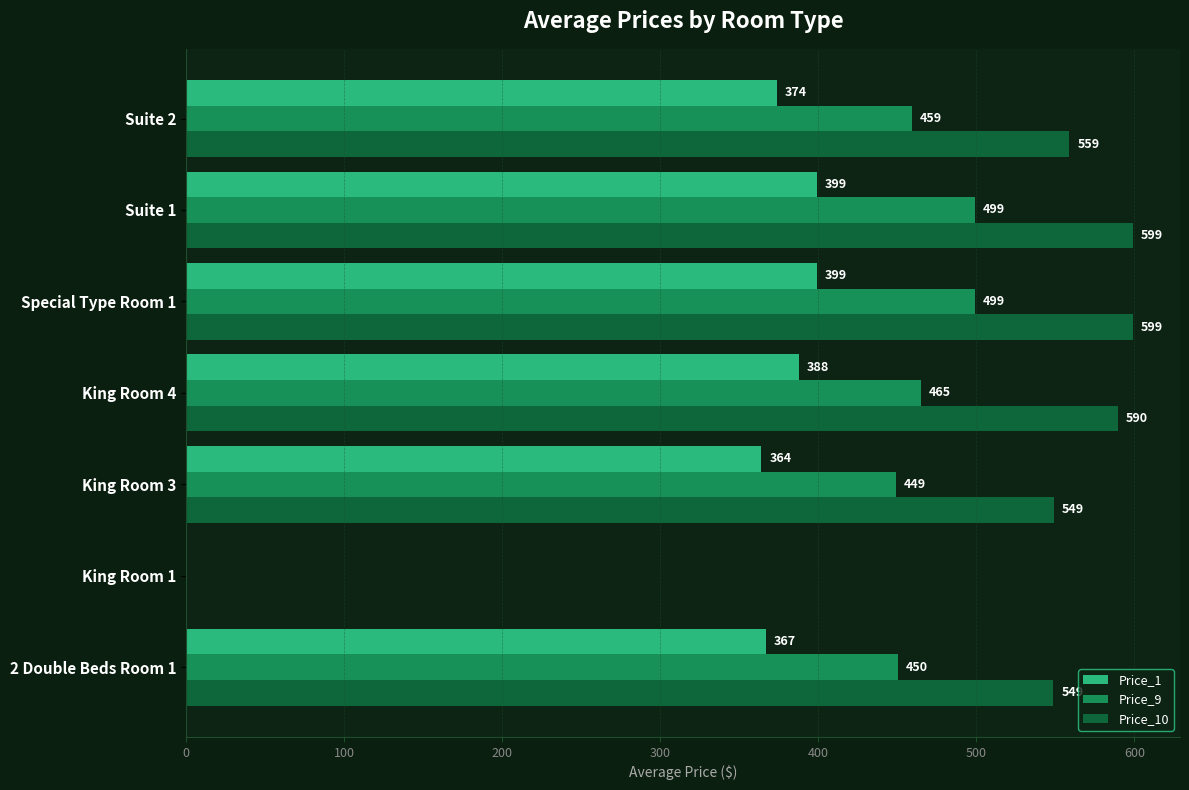

The value of Price_9 at Suite 2 is 130.9. True or false?

False